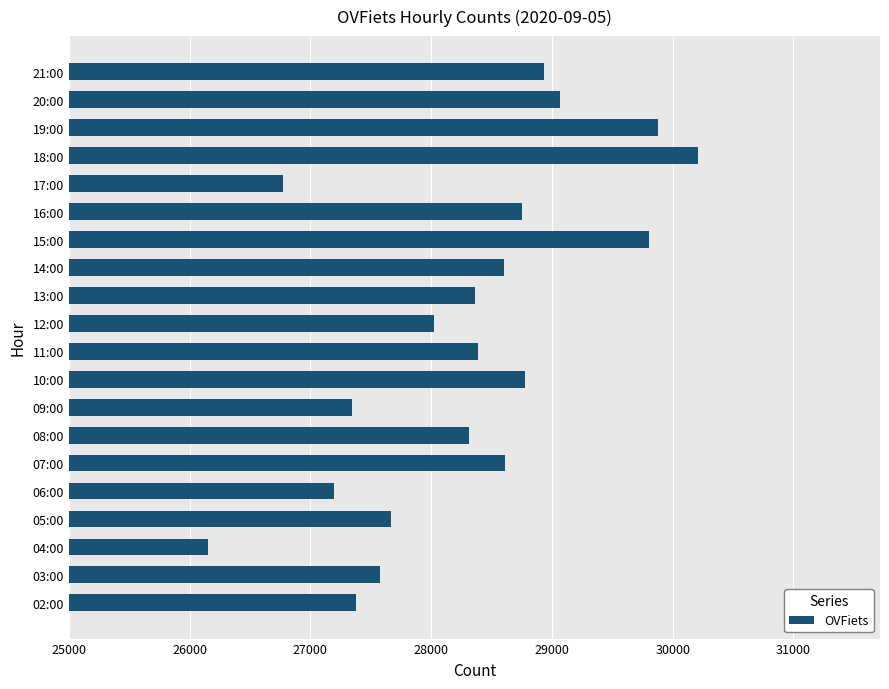

What is the sum of the values at 04:00 and 15:00?

55959